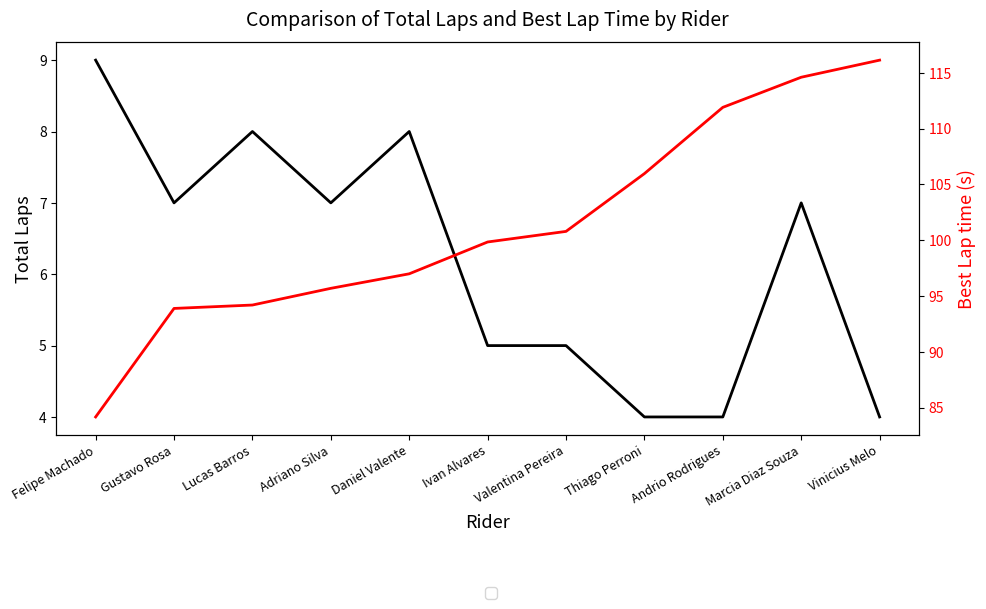

What is the difference between the maximum and minimum values in the Best Lap time series?

32.0